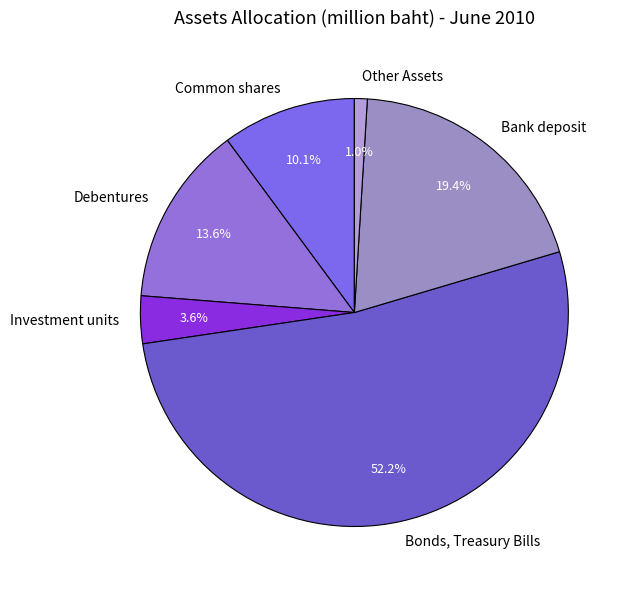

Does Investment units represent more than half of the total?

No